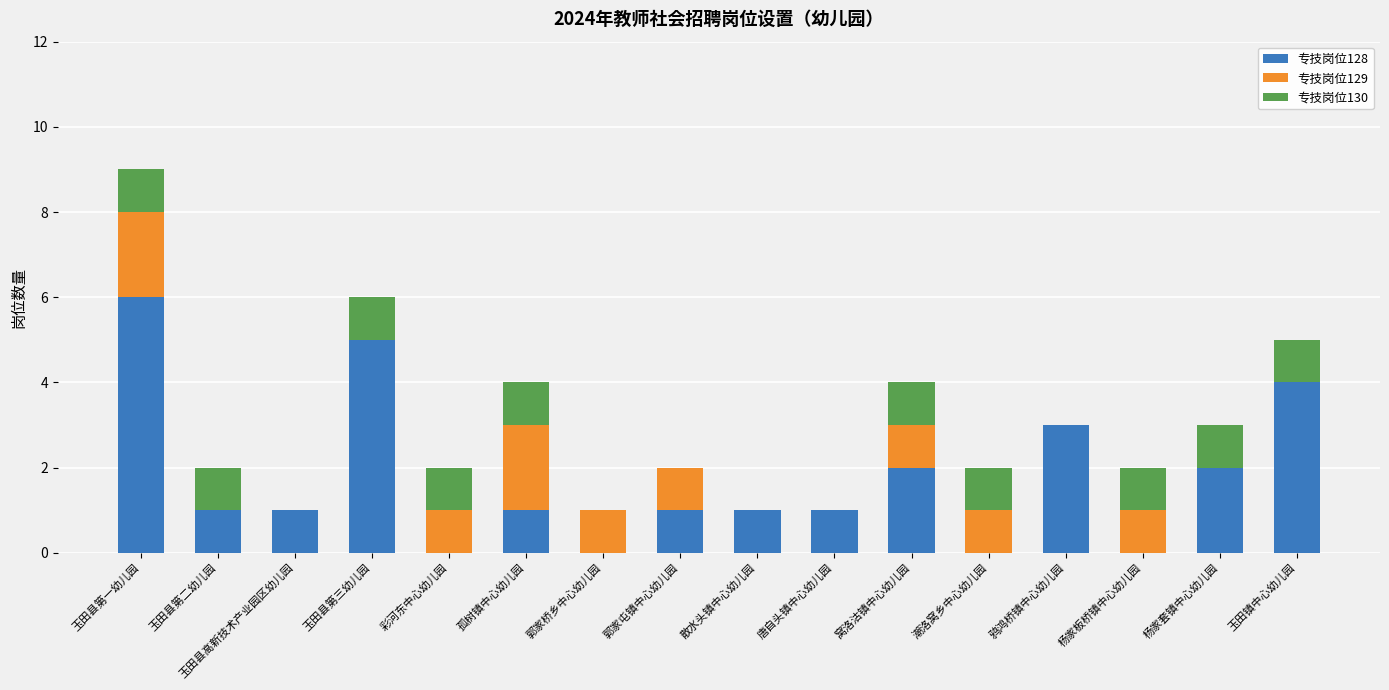

The value of 专技岗位128 at 郭家桥乡中心幼儿园 is 0. True or false?

True